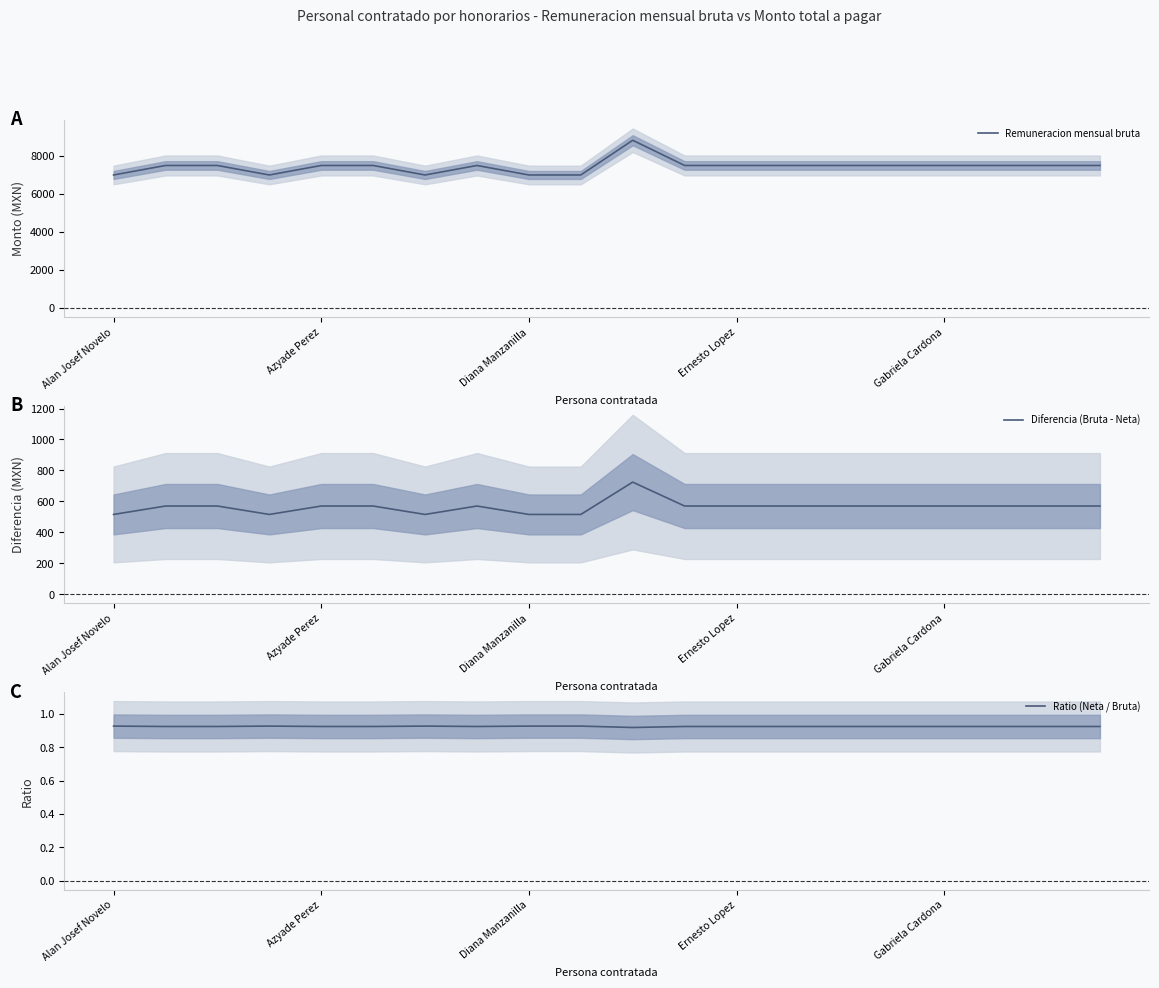

Which series has the largest range (max minus min)?

Remuneracion mensual bruta